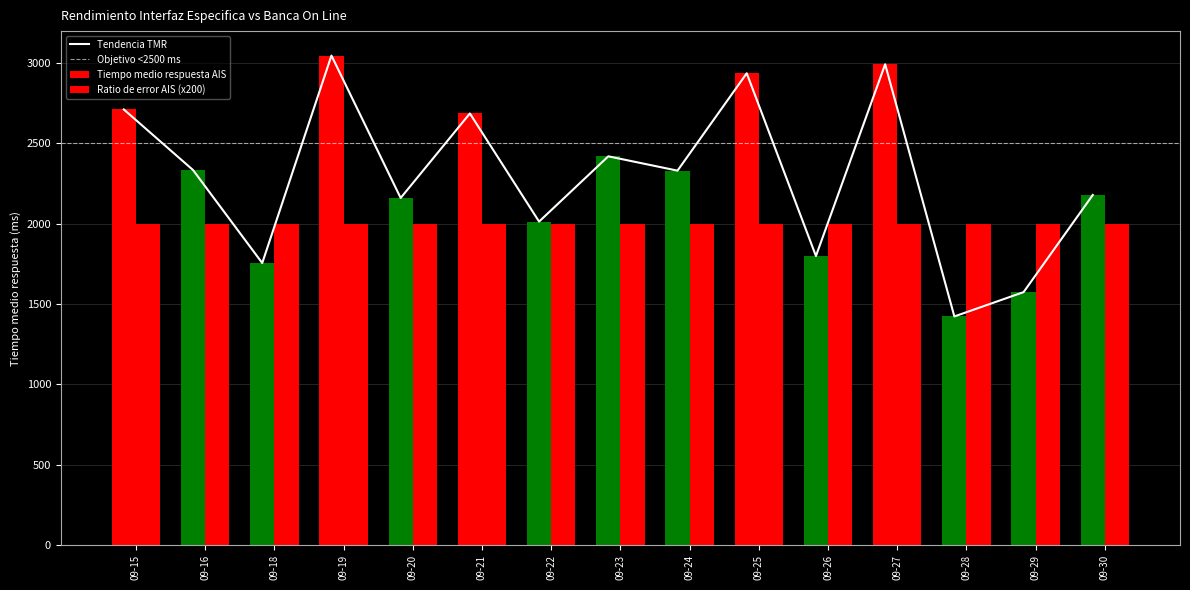

Approximately how many times larger is the value at 09-23 compared to 09-30?

1.1